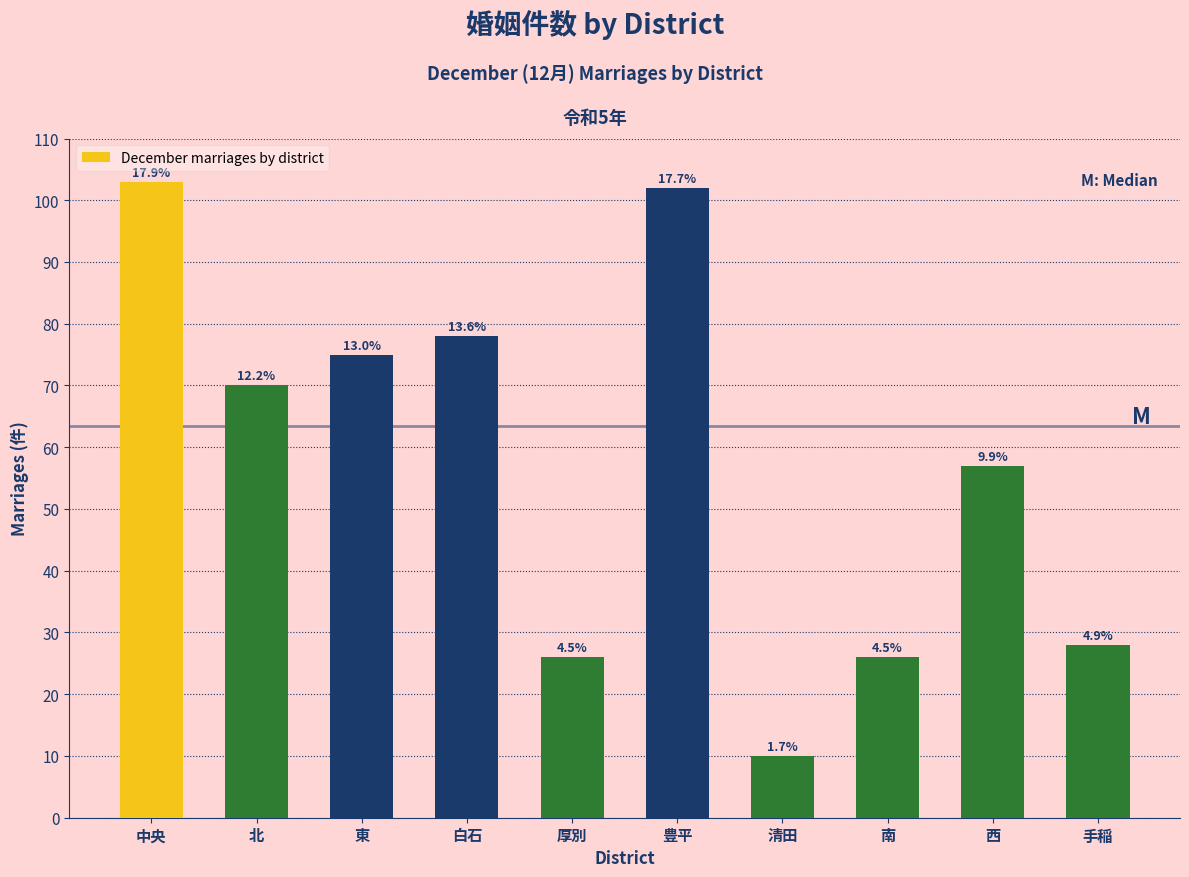

Does the chart contain any negative values?

No